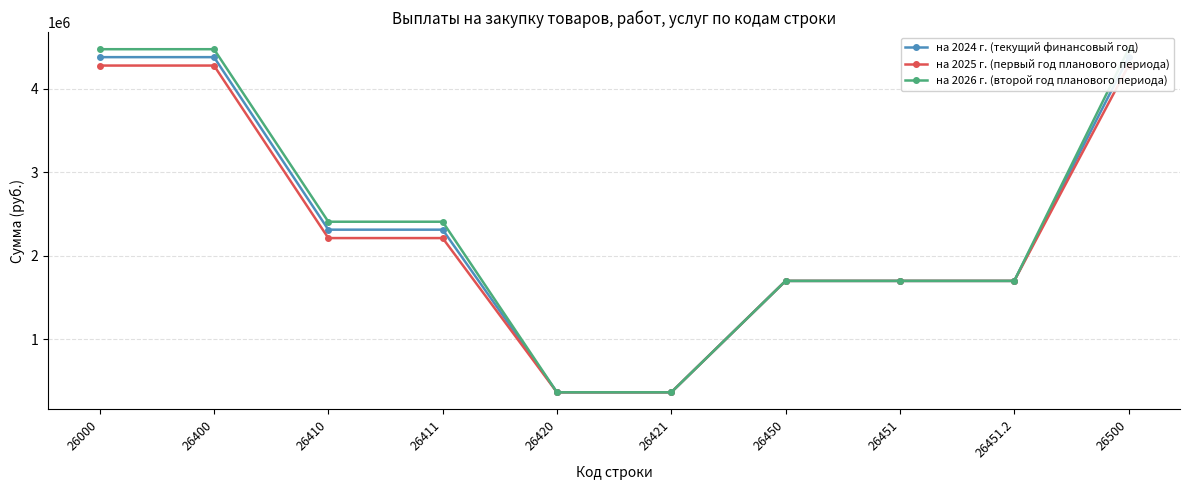

How many data points in на 2024 г. (текущий финансовый год) are less than 2313529?

5